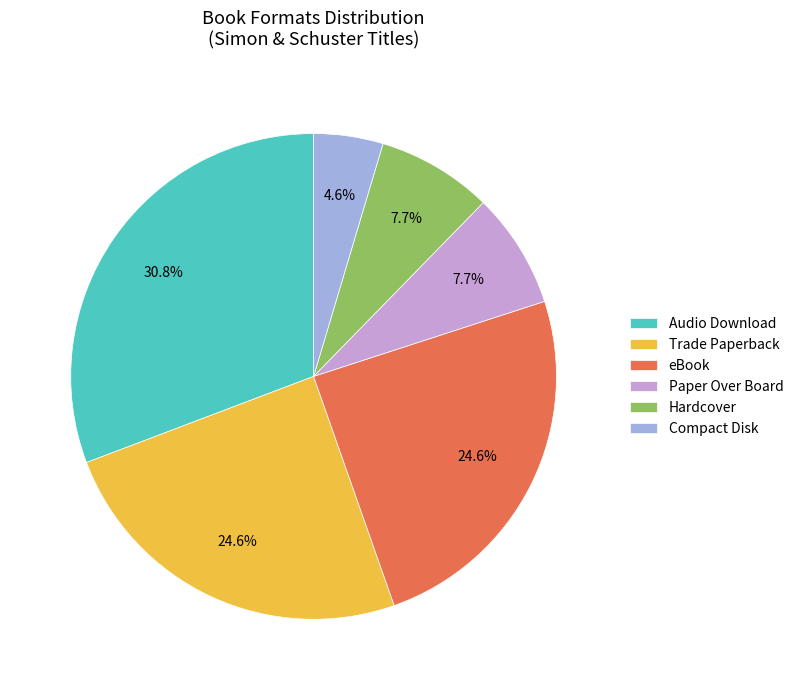

Which category has the biggest portion of the pie?

Audio Download